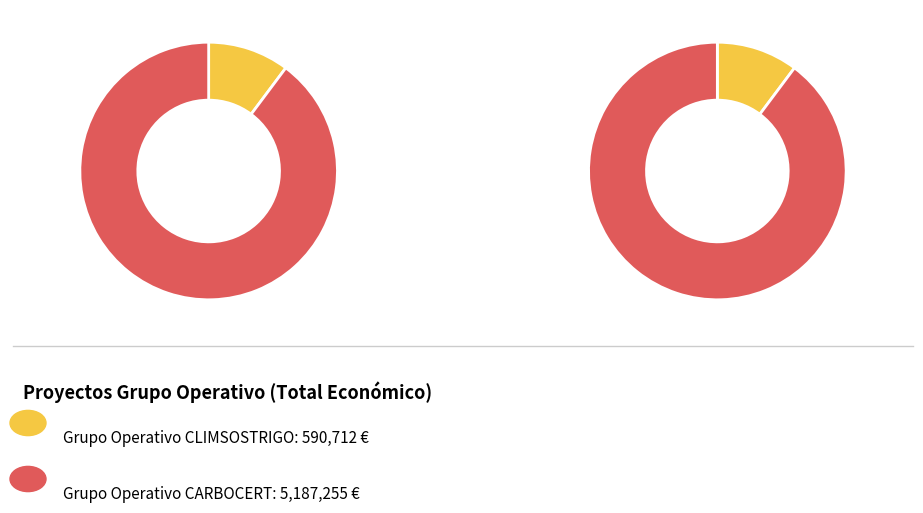

How many segments does this pie chart have?

2